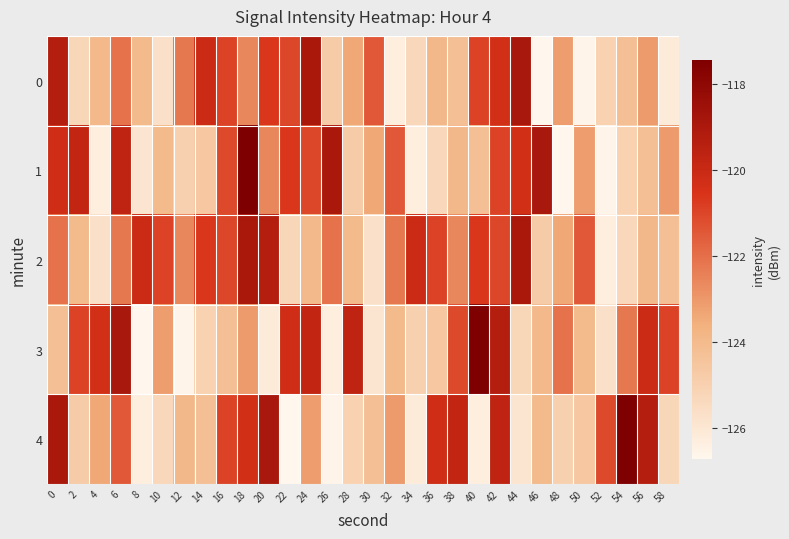

How many distinct data groups are displayed?

5